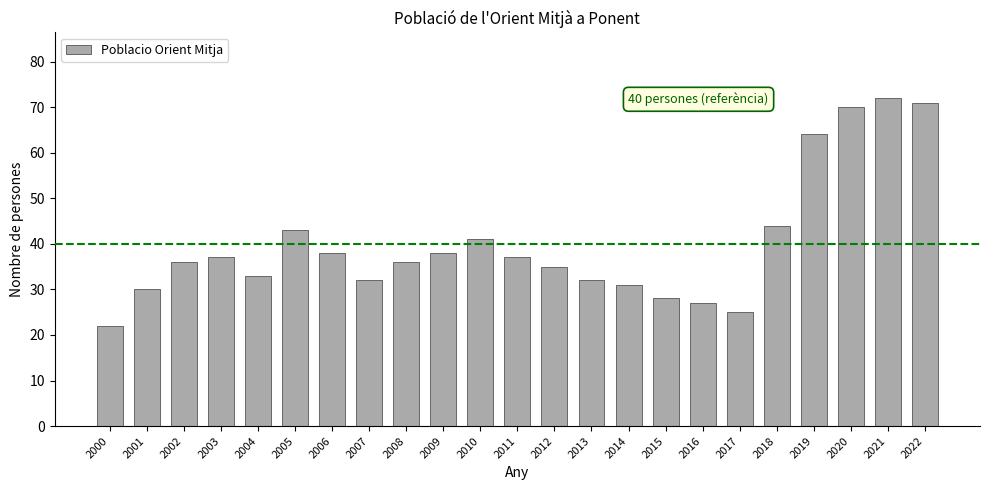

What is the value of the 12th bar from the left?

37